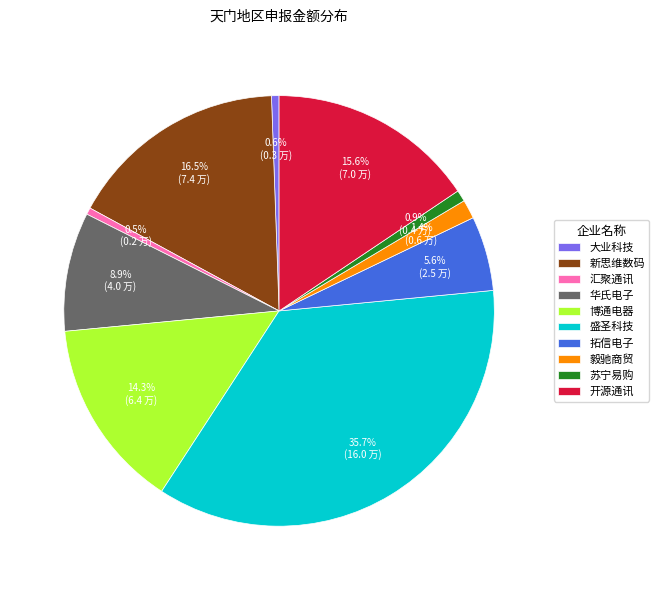

Is there any slice that represents more than half of the pie?

No